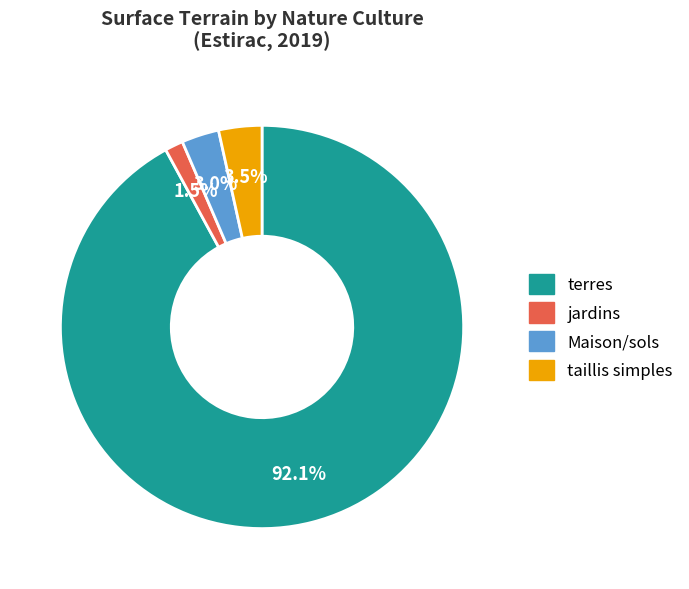

Is there a majority slice in this chart?

Yes